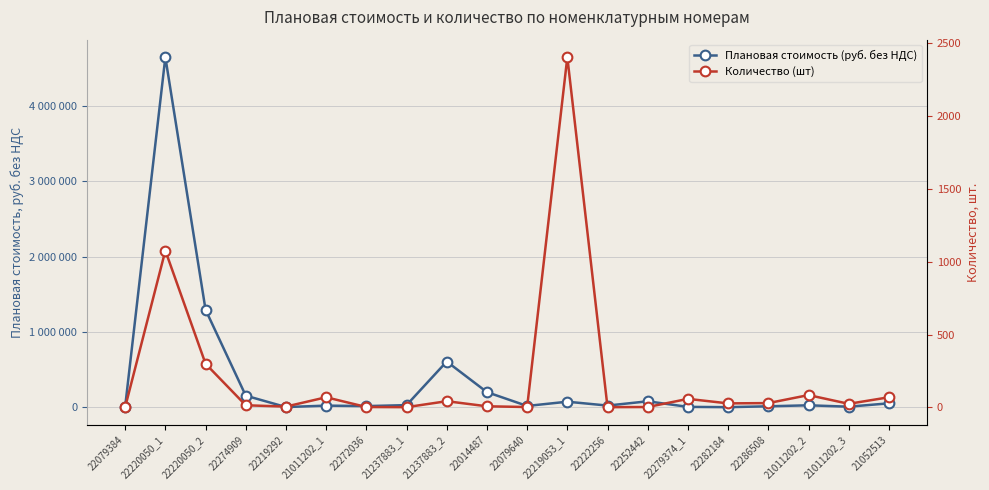

What is the value of the Плановая стоимость (руб. без НДС) point at the 11th from the left?

17227.9